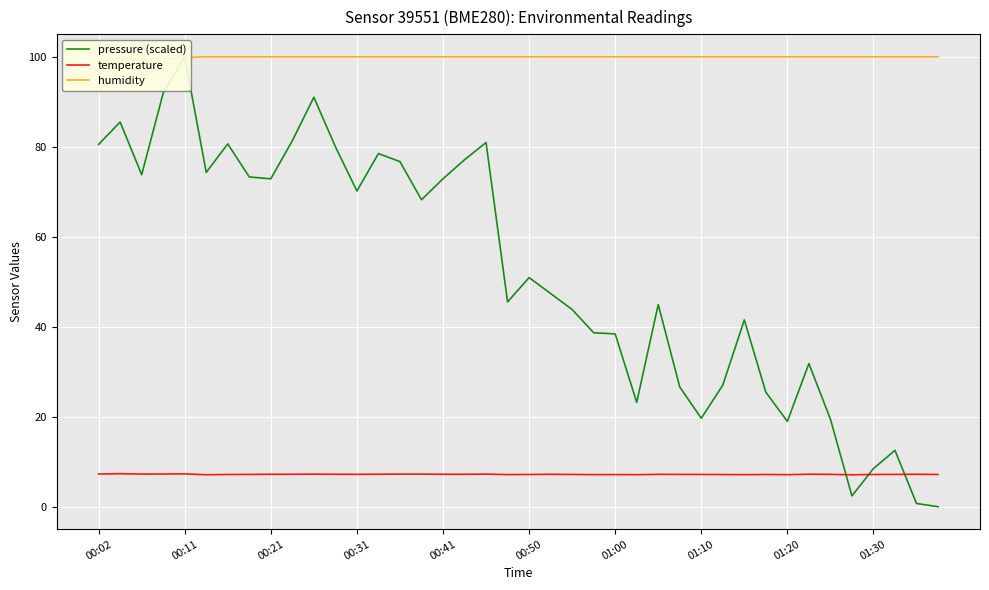

The temperature series shows 7.1 at 01:00. True or false?

True